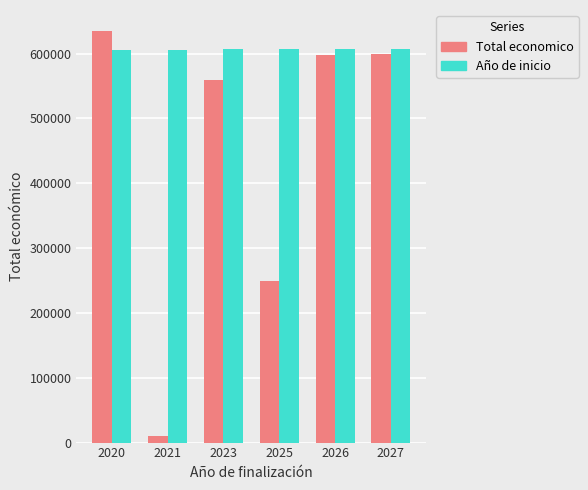

At which category is the sum across all series the highest?

2020